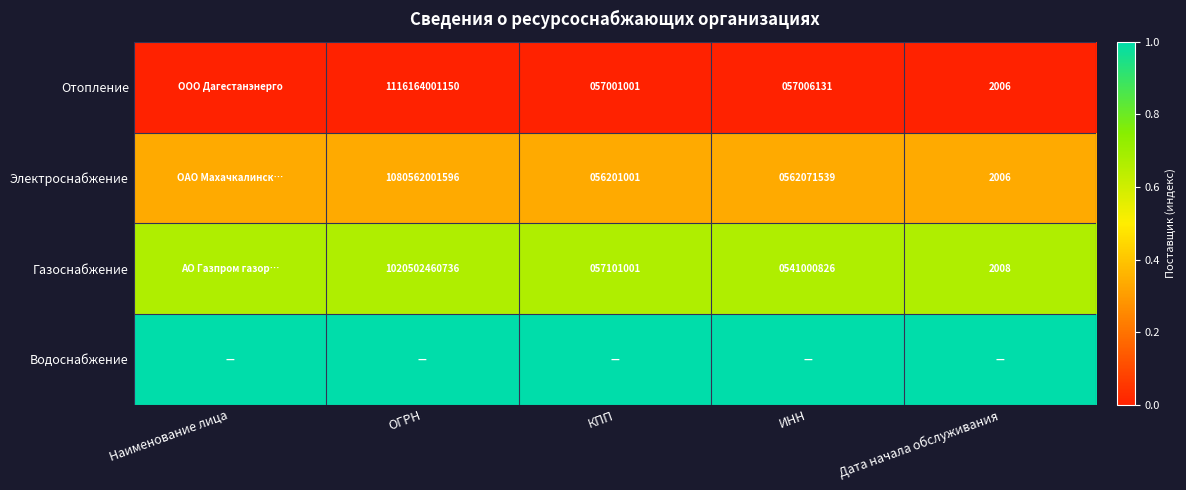

Is the value of Электроснабжение at ОГРН greater than the value of Отопление at ОГРН?

No